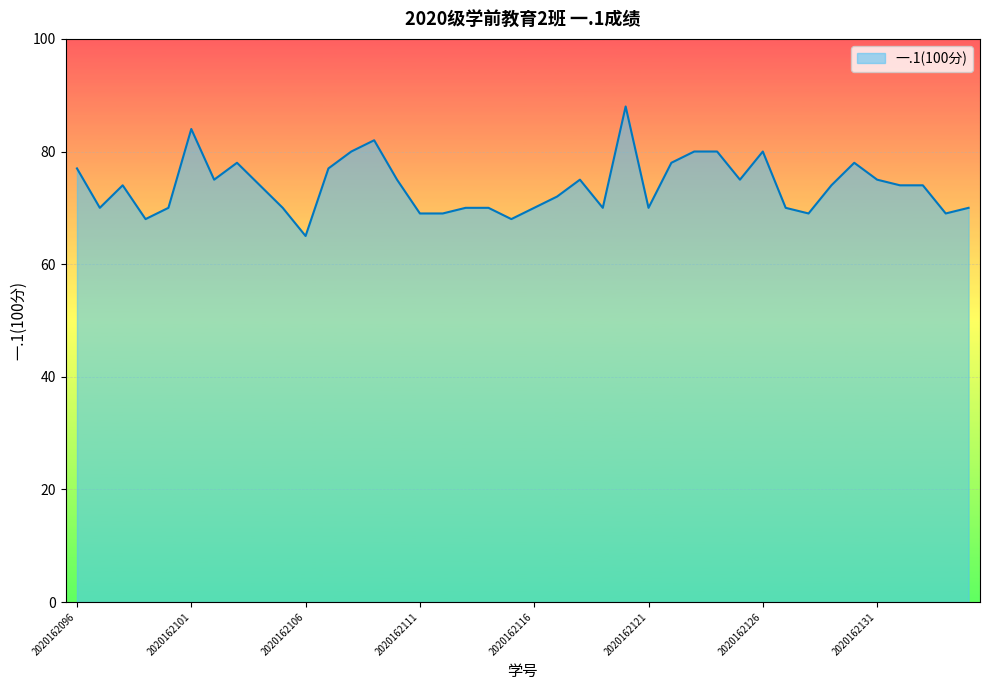

What is the greatest value displayed?

88